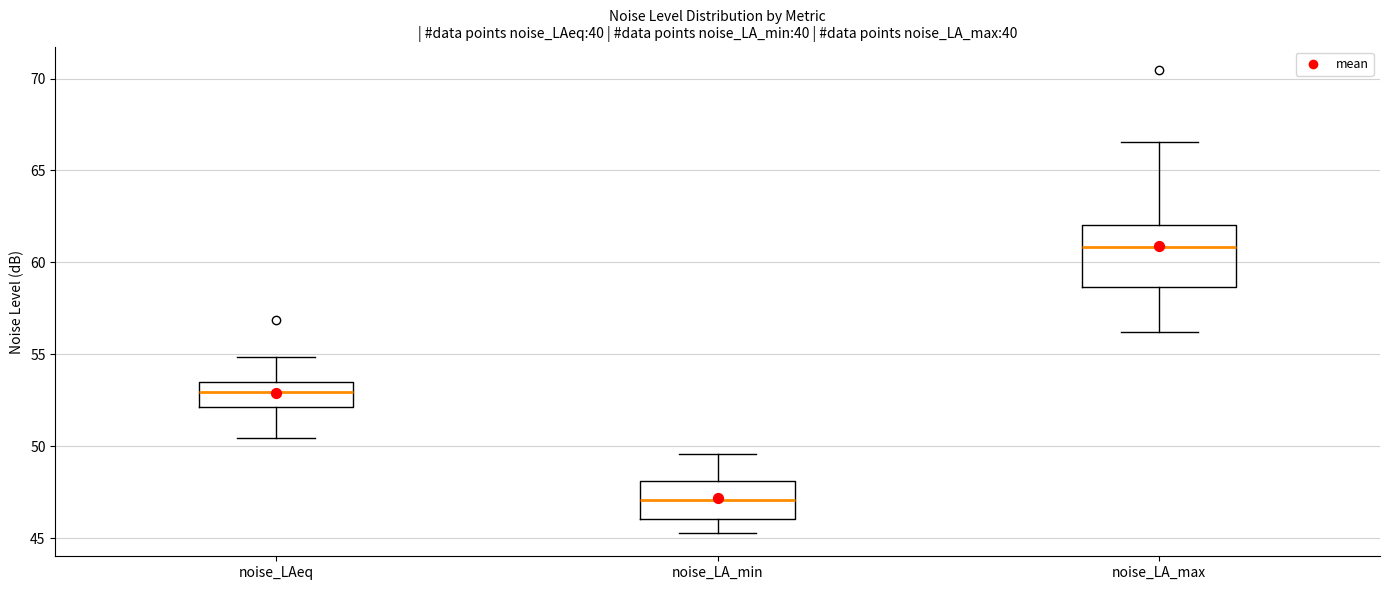

Where does the lower whisker of the box for noise_LA_max end on the y-axis? The values are not printed on the chart, so give them approximately, as read against the axis.

56.0